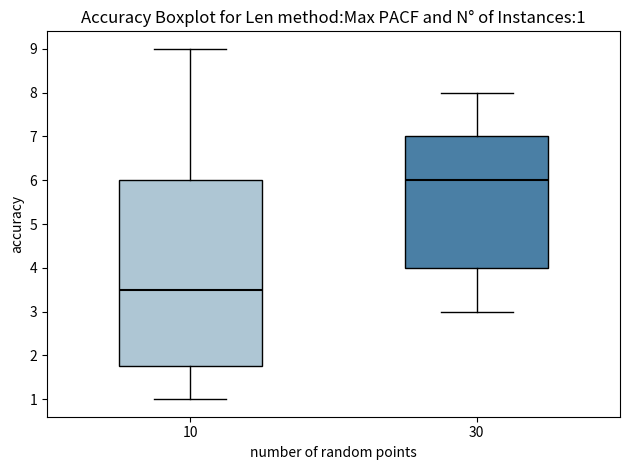

Which box is the tallest, from its lower edge to its upper edge?

10